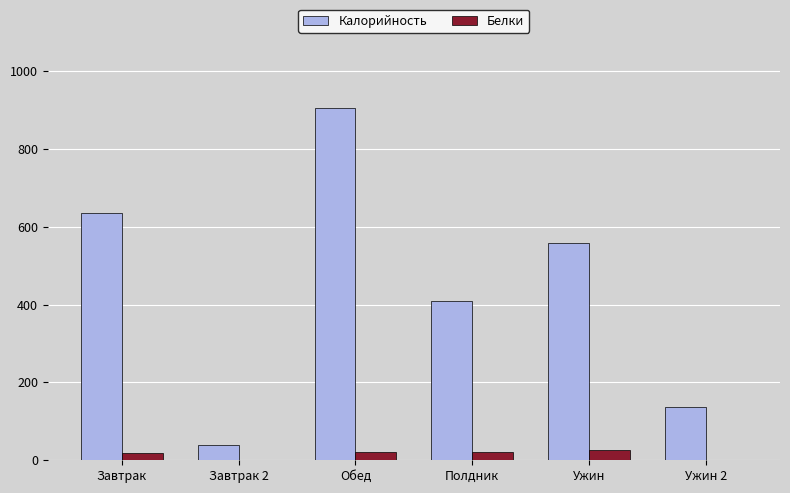

What is the sum of all Белки values?

87.1